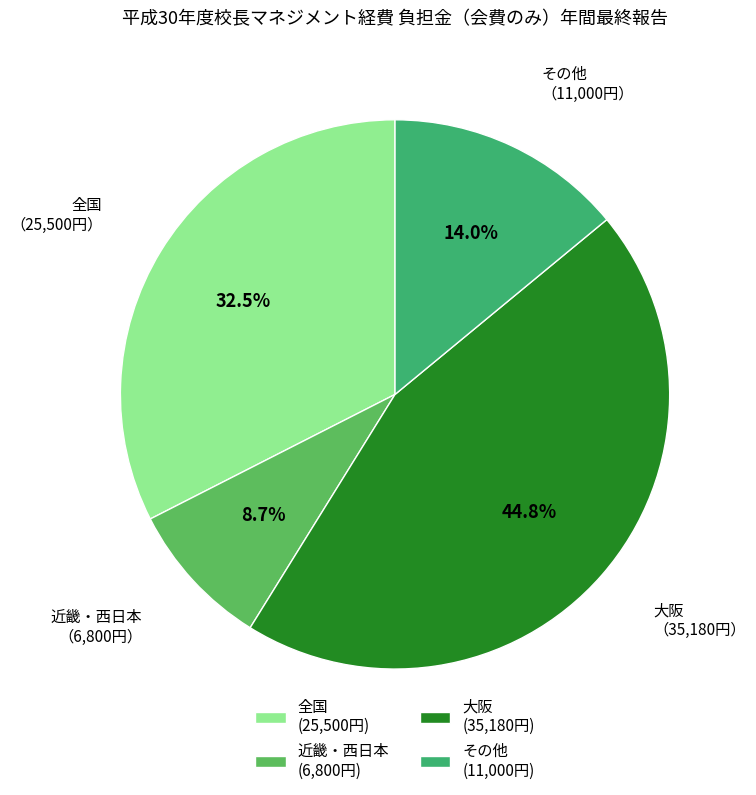

What is the smallest slice in the pie chart?

近畿・西日本 (6,800円)